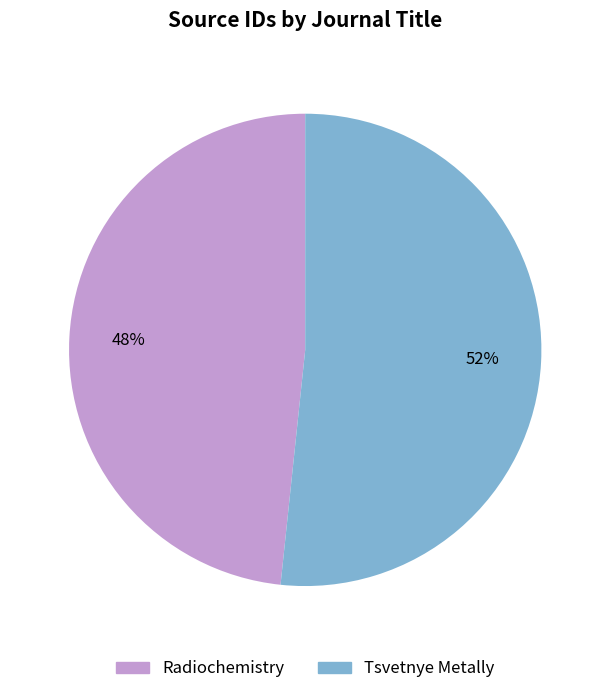

Which slice is the smallest?

Radiochemistry